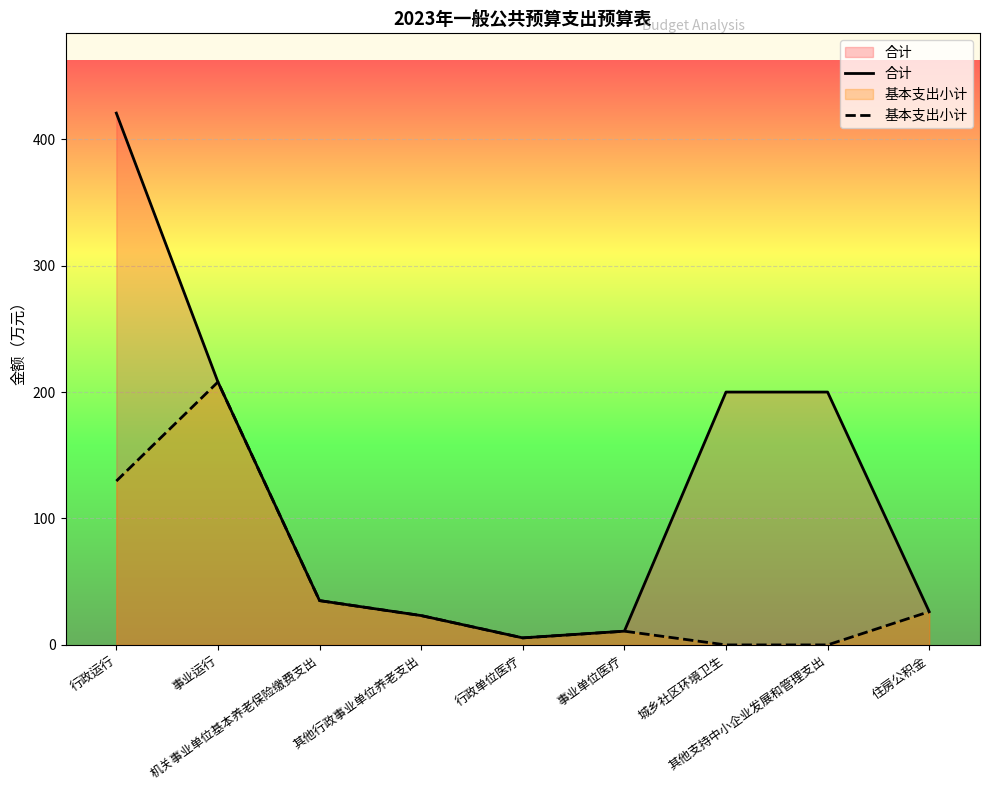

Reading right to left, list all the values displayed in this chart.

合计: 26.3	200.0	200.0	10.9	5.6	23.2	35.0	208.0	420.6
基本支出小计: 26.3	0.0	0.0	10.9	5.6	23.2	35.0	208.0	129.6